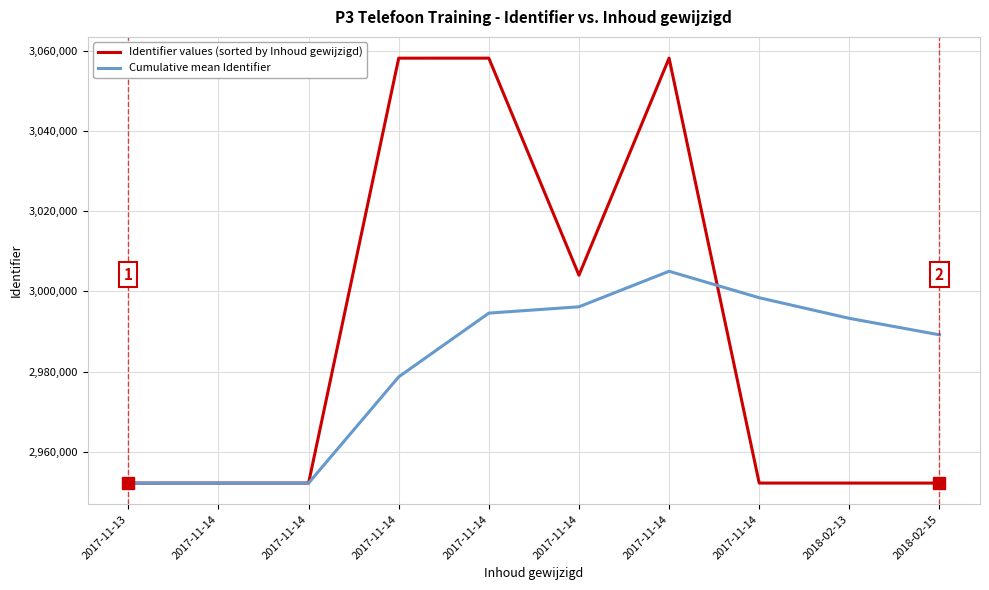

At which label does Identifier values (sorted by Inhoud gewijzigd) reach its minimum?

2017-11-13